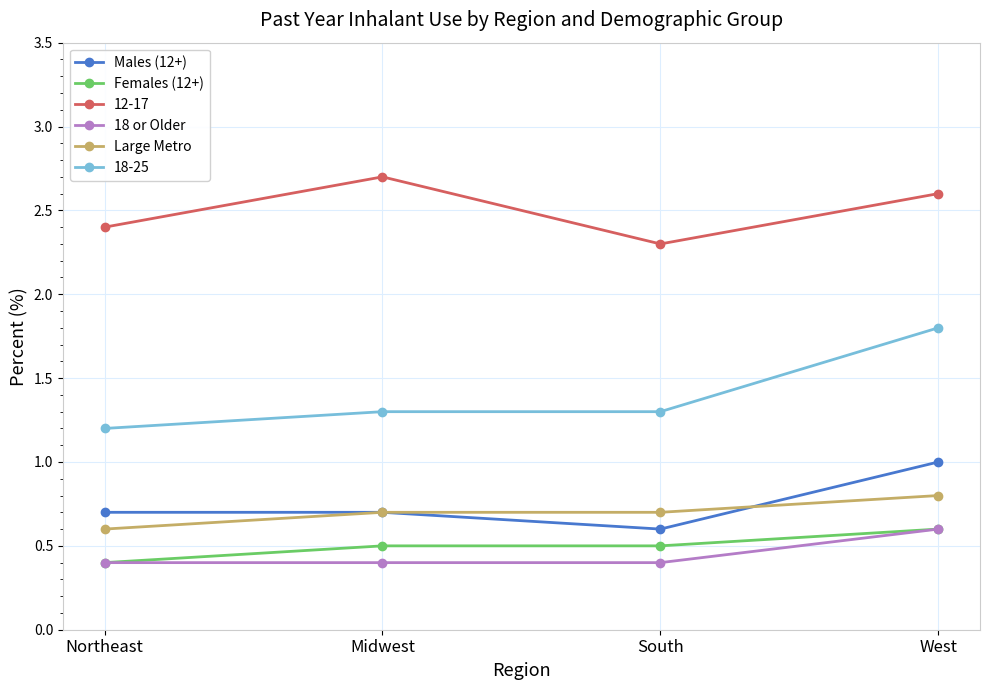

Is the value of Large Metro at West greater than the value of Females (12+) at Midwest?

Yes